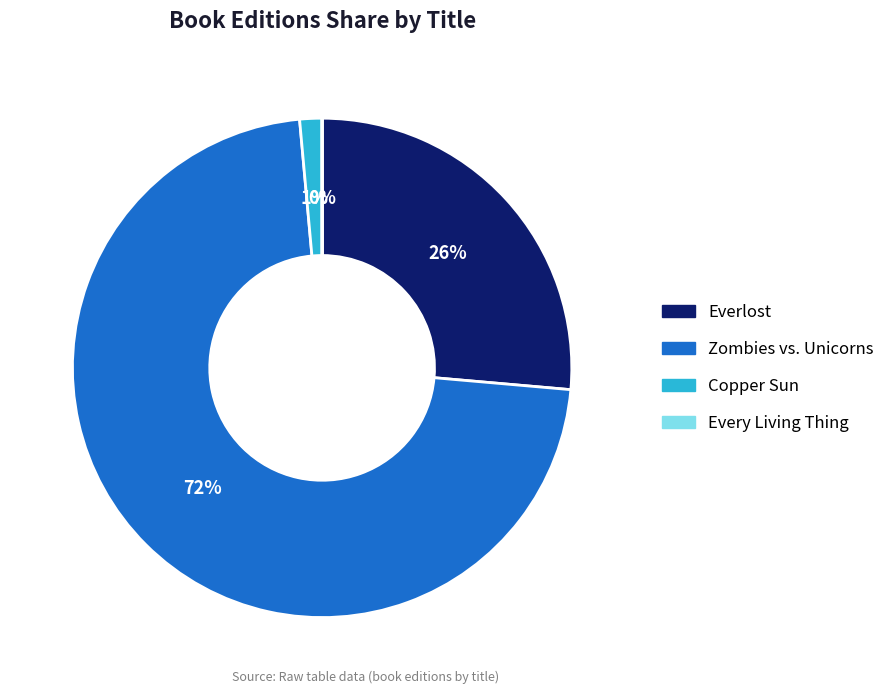

True or false: Everlost accounts for 39% of the total.

False